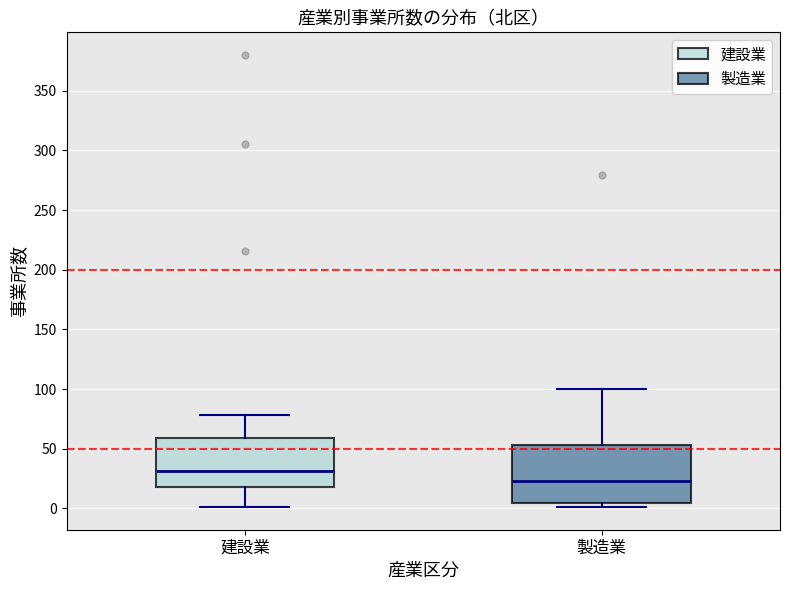

Comparing the boxes themselves (not the whiskers), which one is the tallest?

製造業